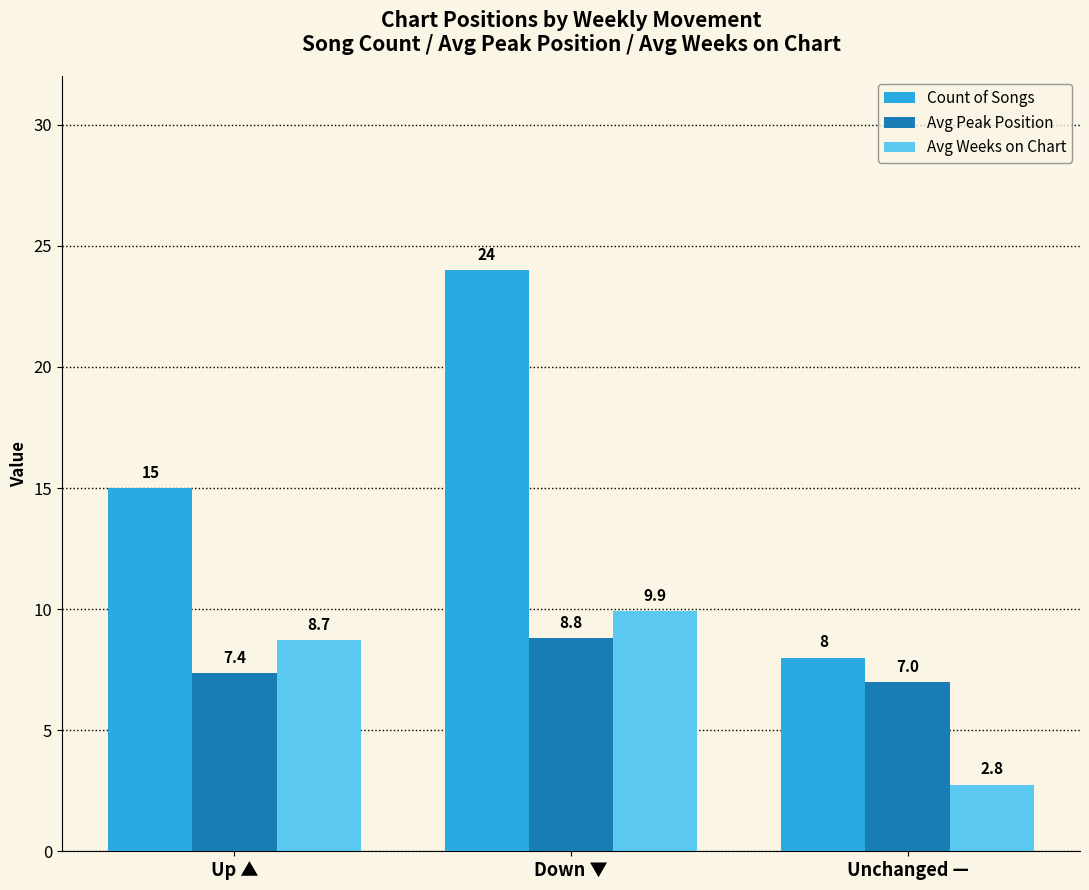

The Avg Peak Position series shows 9.7 at Up ▲. True or false?

False